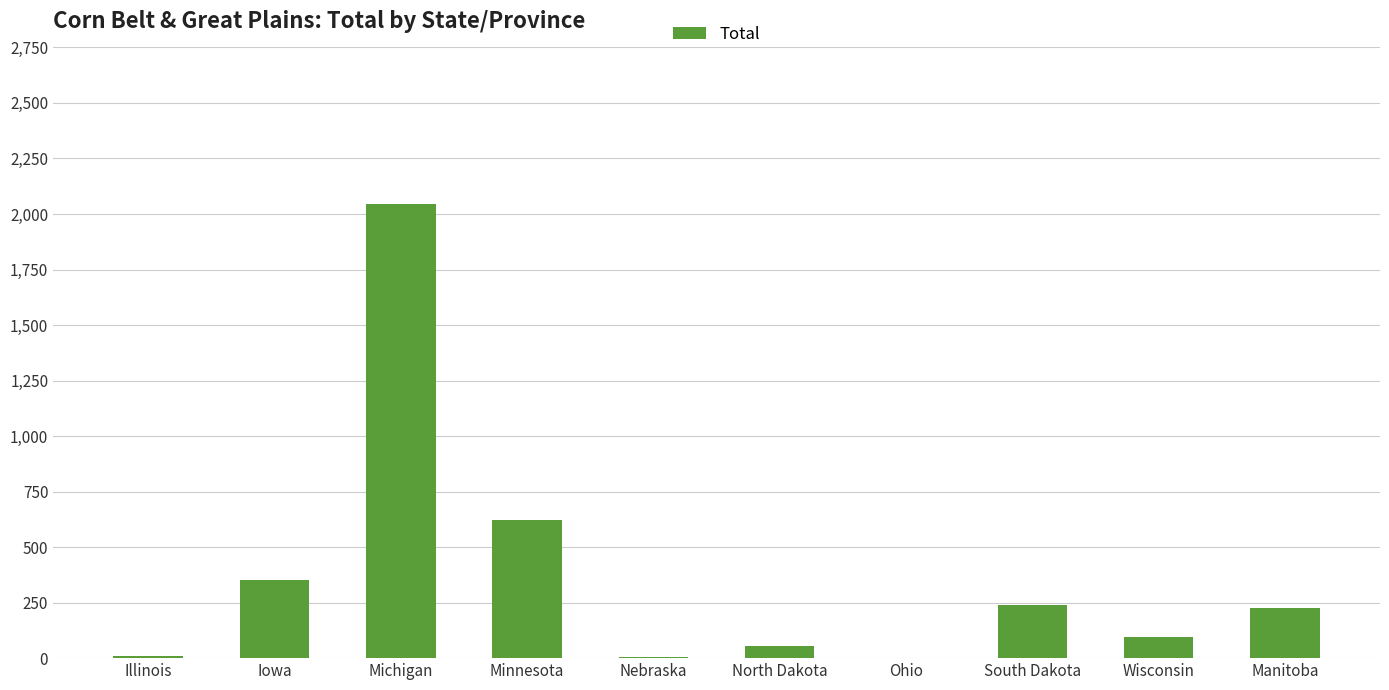

The value at South Dakota is 238. True or false?

True